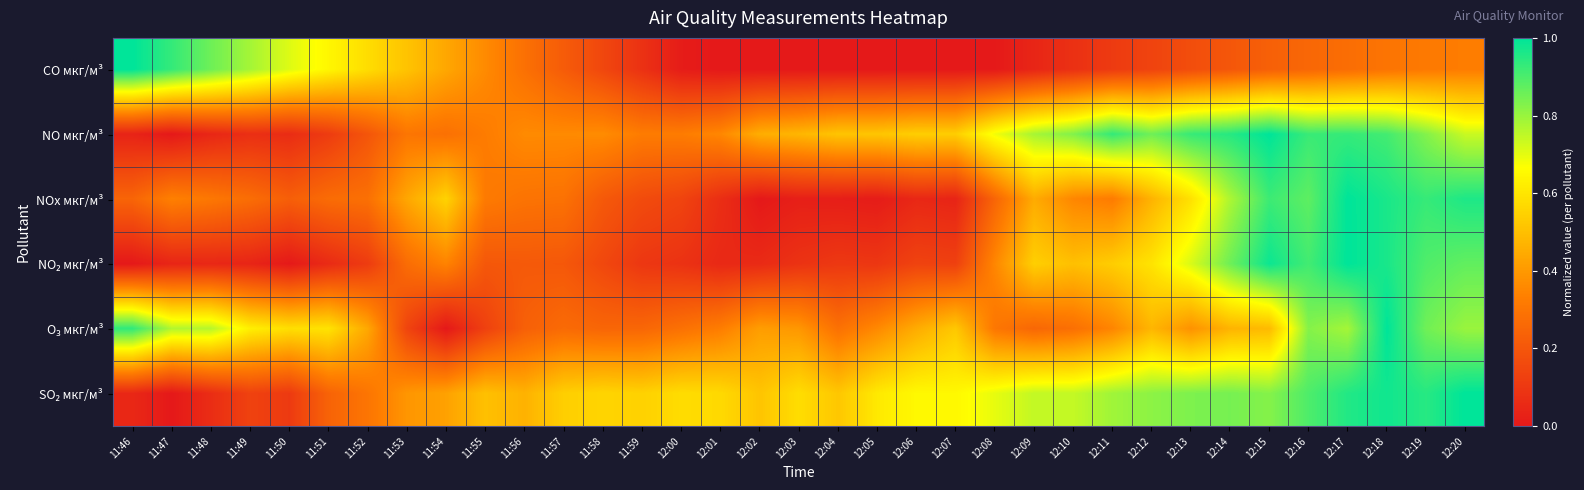

At which category is the sum across all series the highest?

12:18